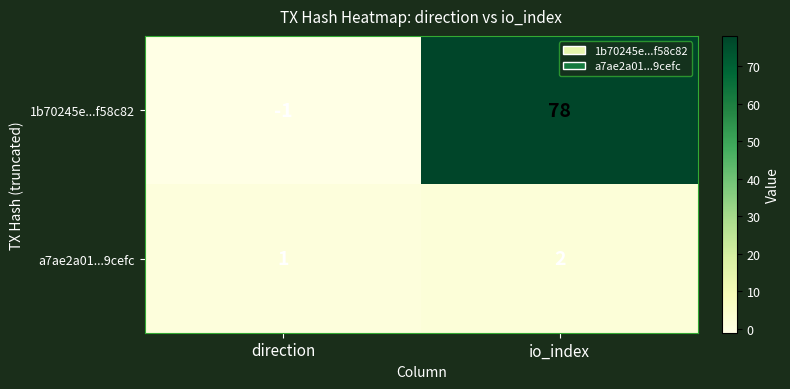

At how many categories does at least one series exceed 32?

1